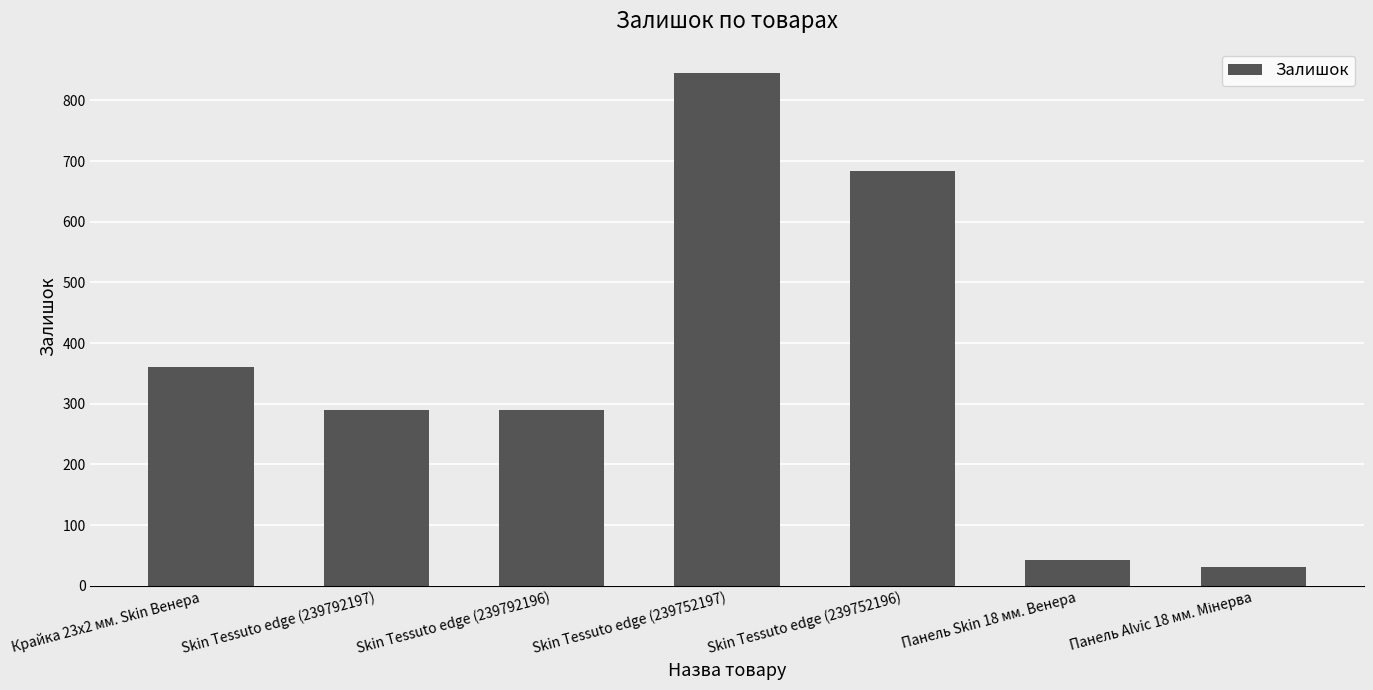

What is the ratio of the value at Skin Tessuto edge (239752197) to the value at Skin Tessuto edge (239792196)?

2.9